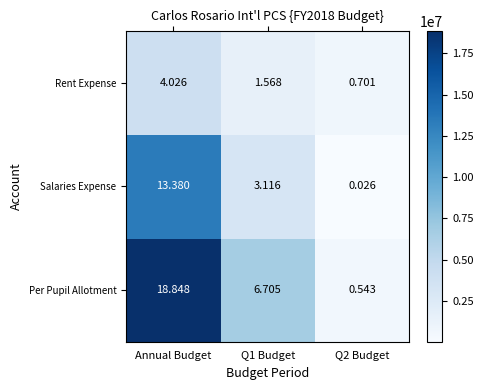

At which label does Salaries Expense first exceed 3?

Annual Budget